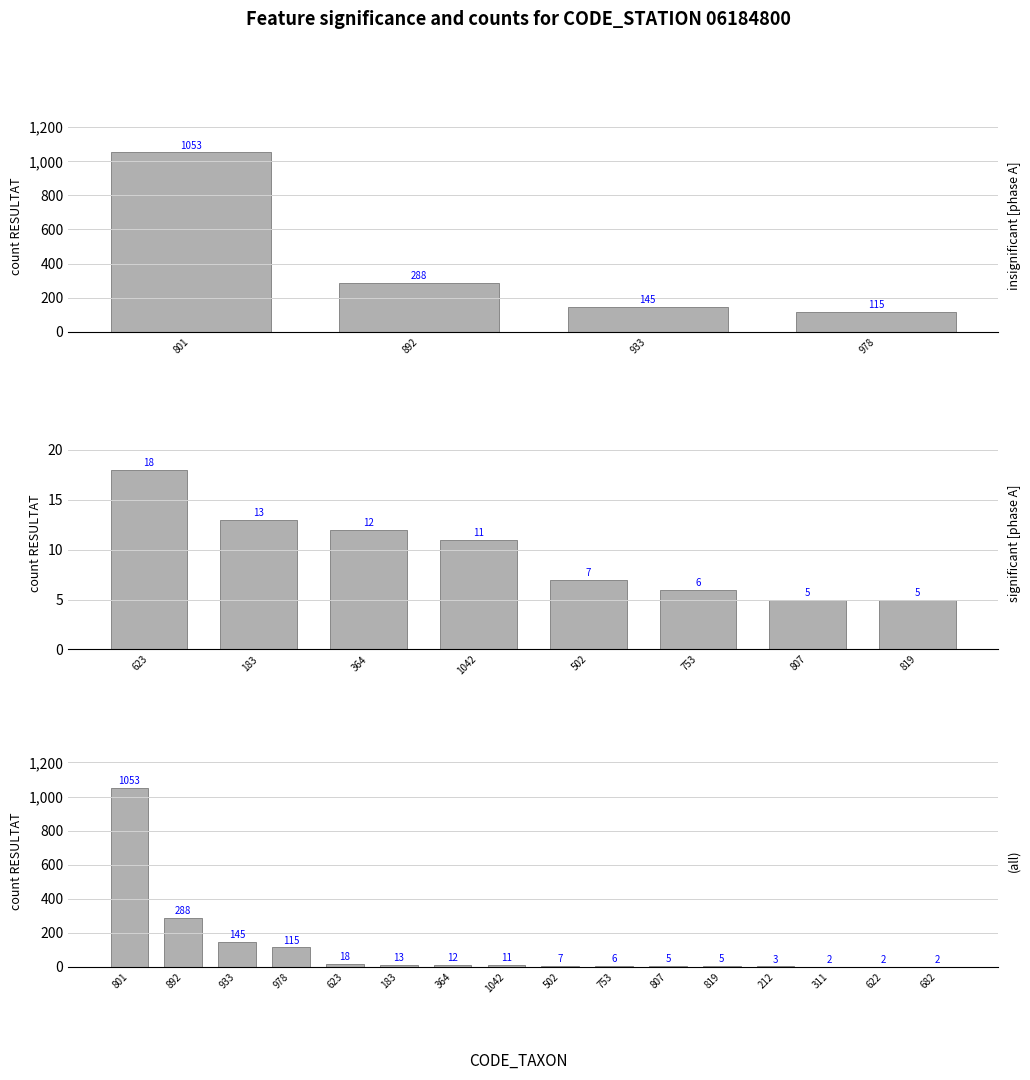

Which label corresponds to the largest value in the chart?

801